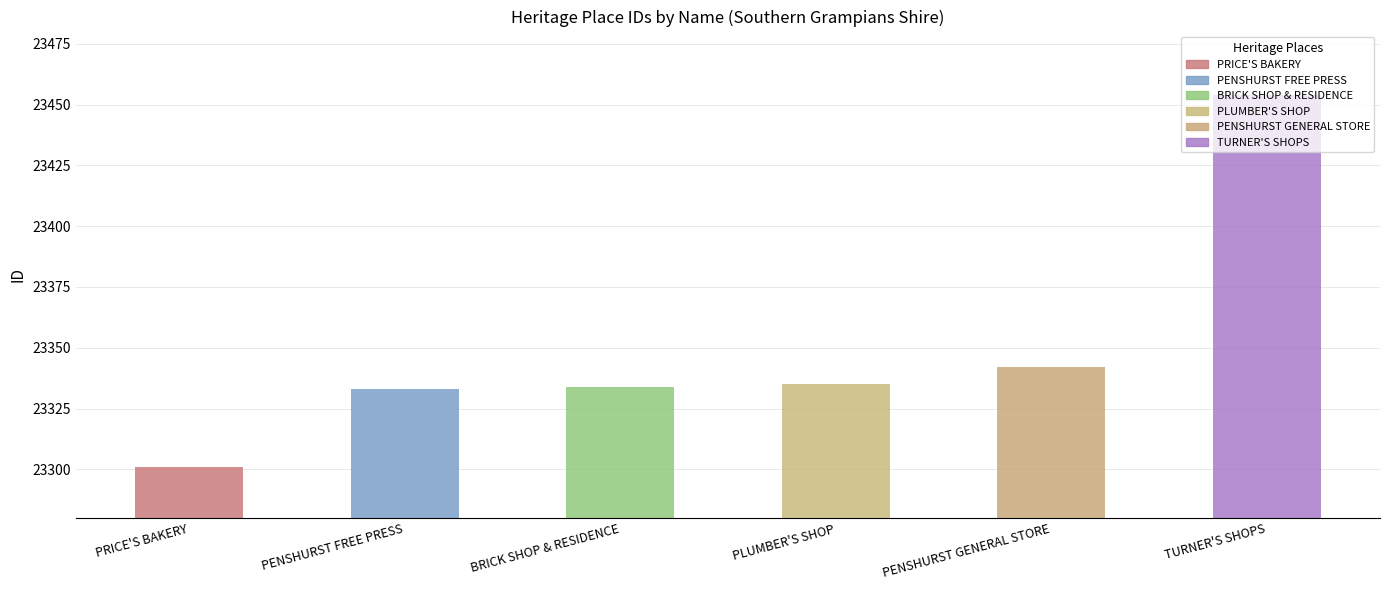

Reading left to right, list all the values displayed in this chart.

23301	23333	23334	23335	23342	23454